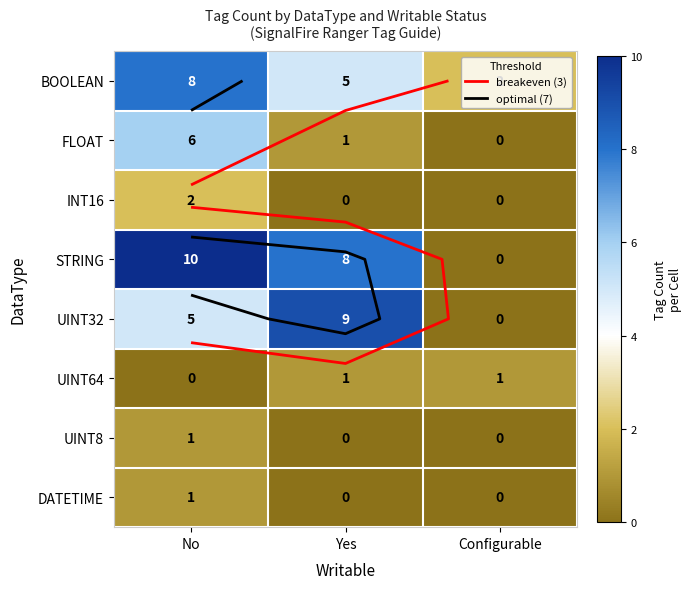

What is the total value across all series at Yes?

24